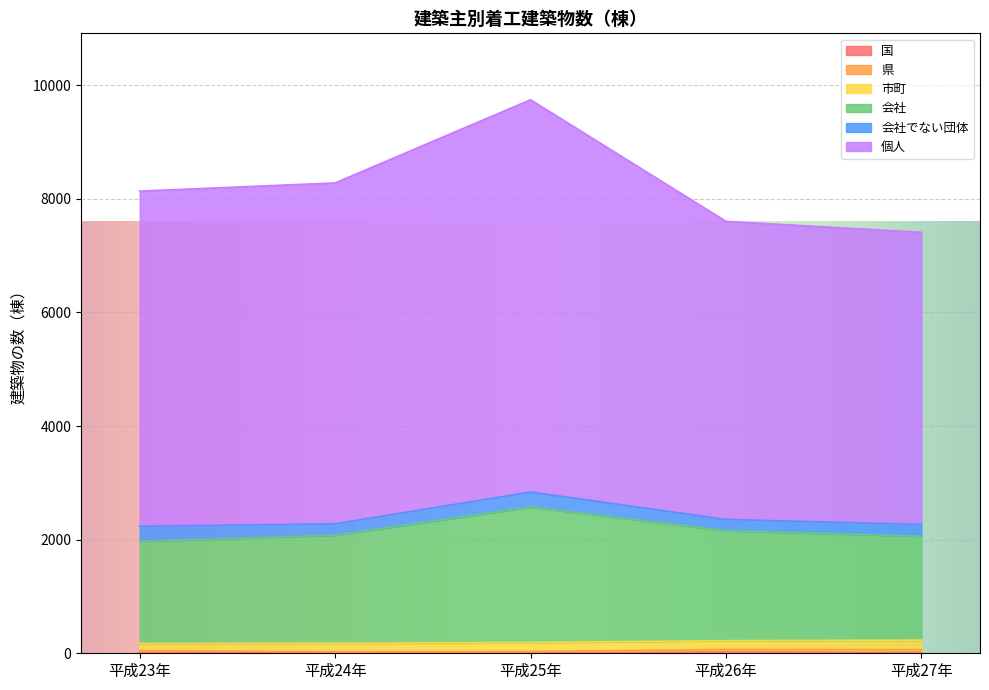

How many lines are shown in the chart?

6